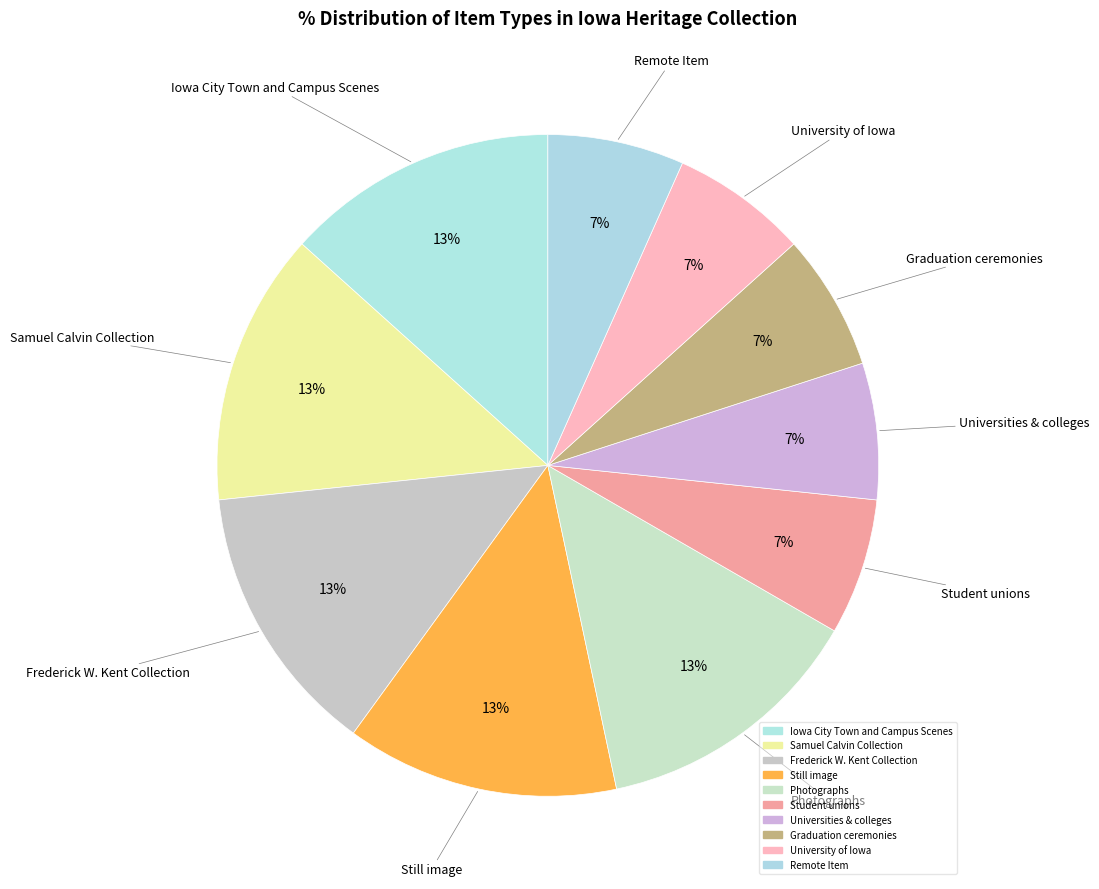

What is the ratio of the value at Frederick W. Kent Collection to the value at University of Iowa?

2.0